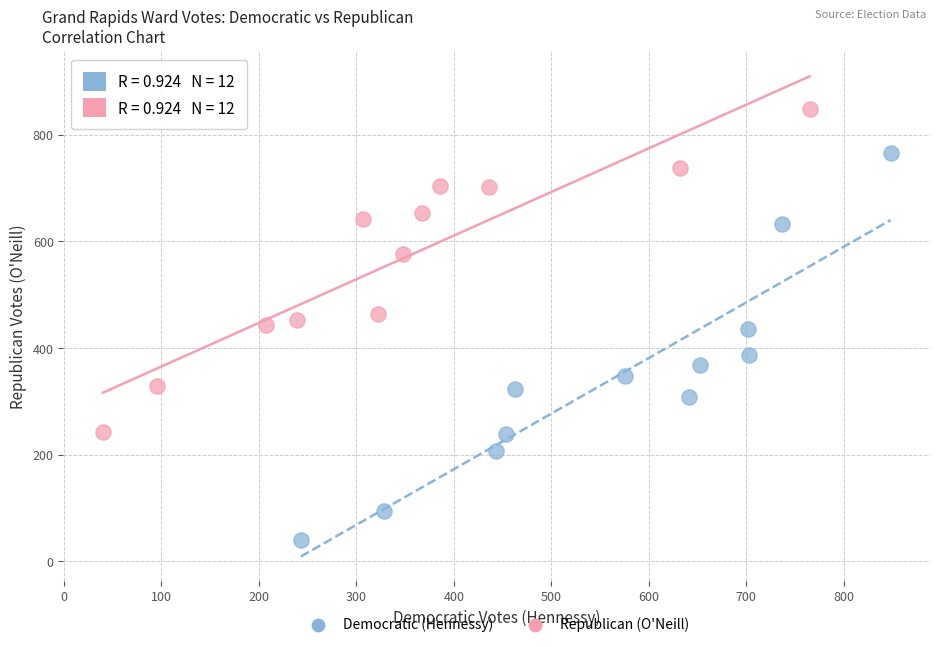

What are all the series names shown in the legend?

Democratic (Hennessy), Republican (O'Neill)